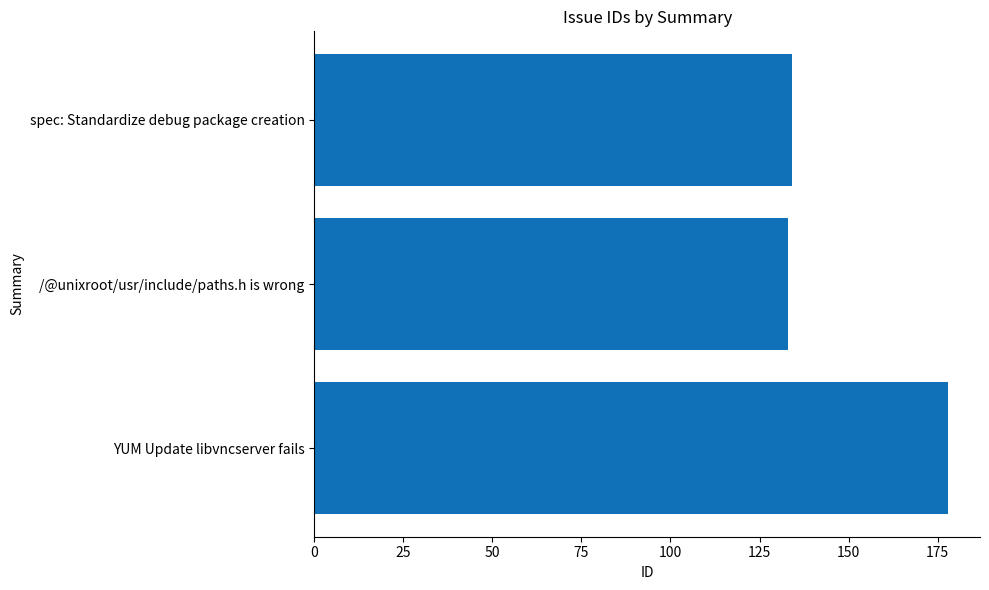

How many bars are there in total?

3